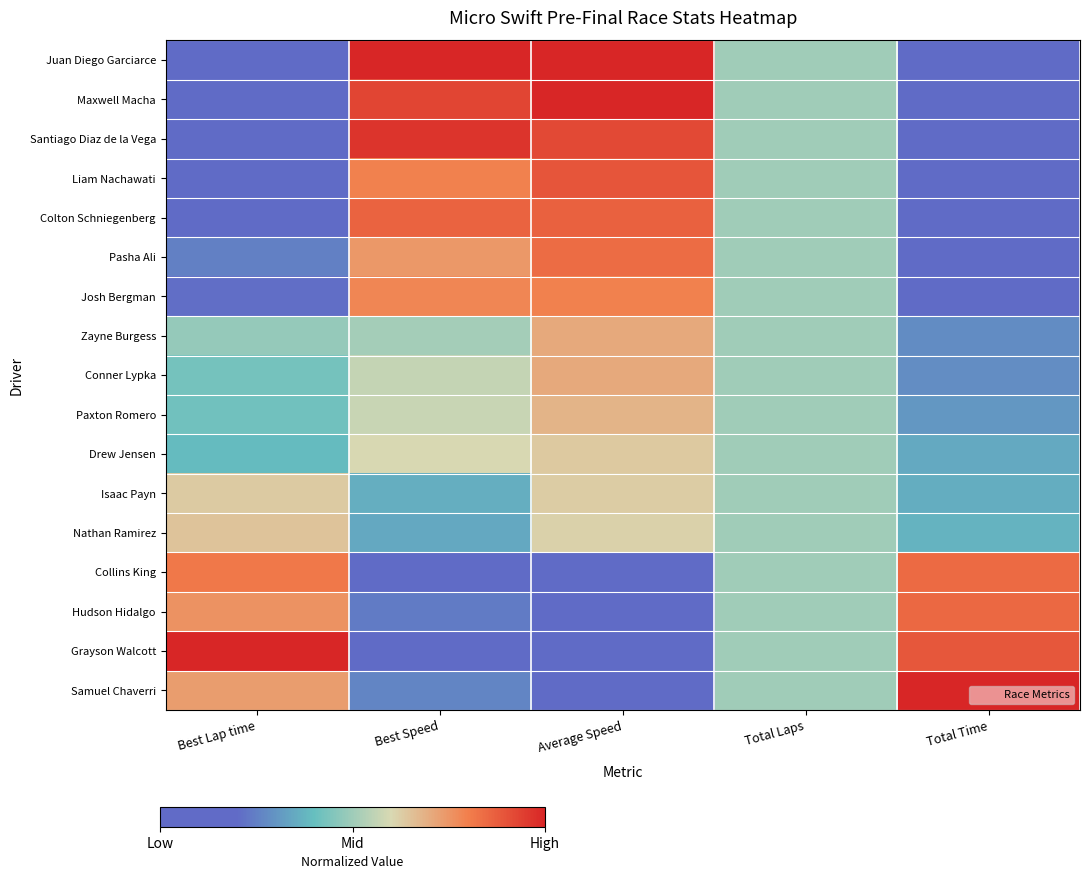

What is the difference between the highest and lowest values at Average Speed?

1.0